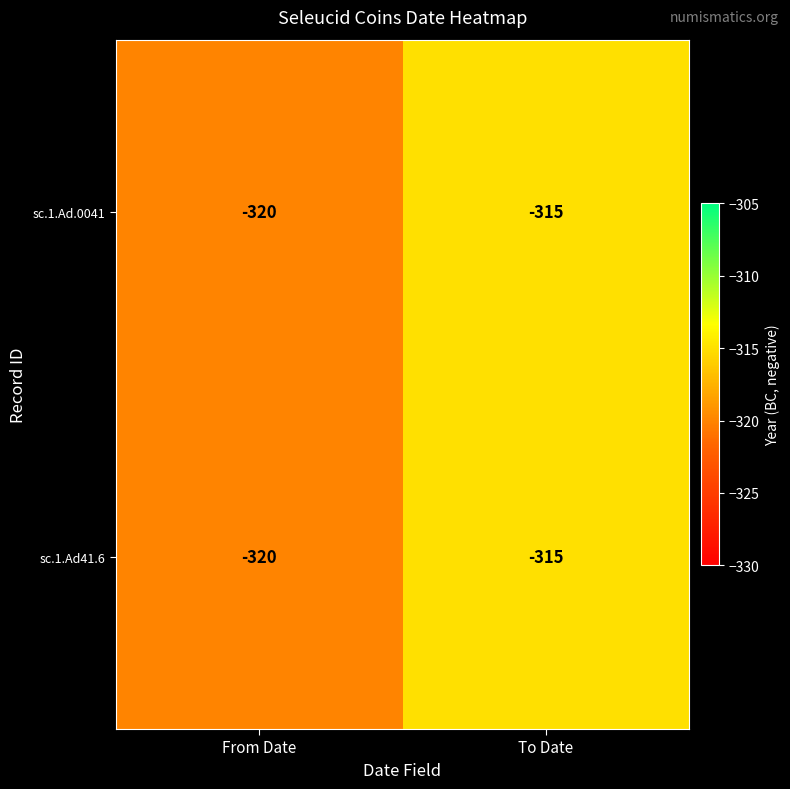

What is the total value across all series at From Date?

-640